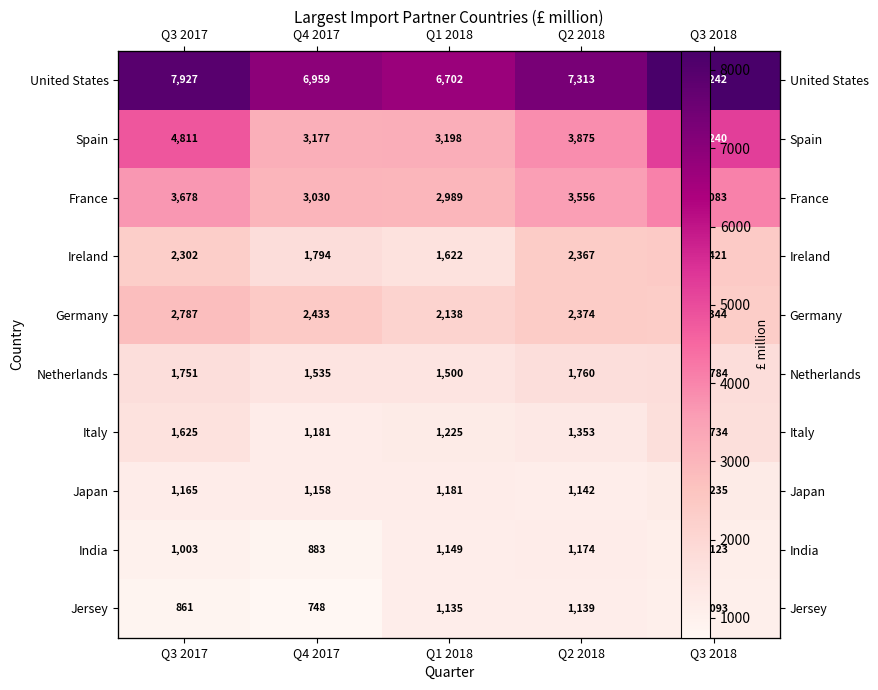

Which series has the largest range (max minus min)?

Spain